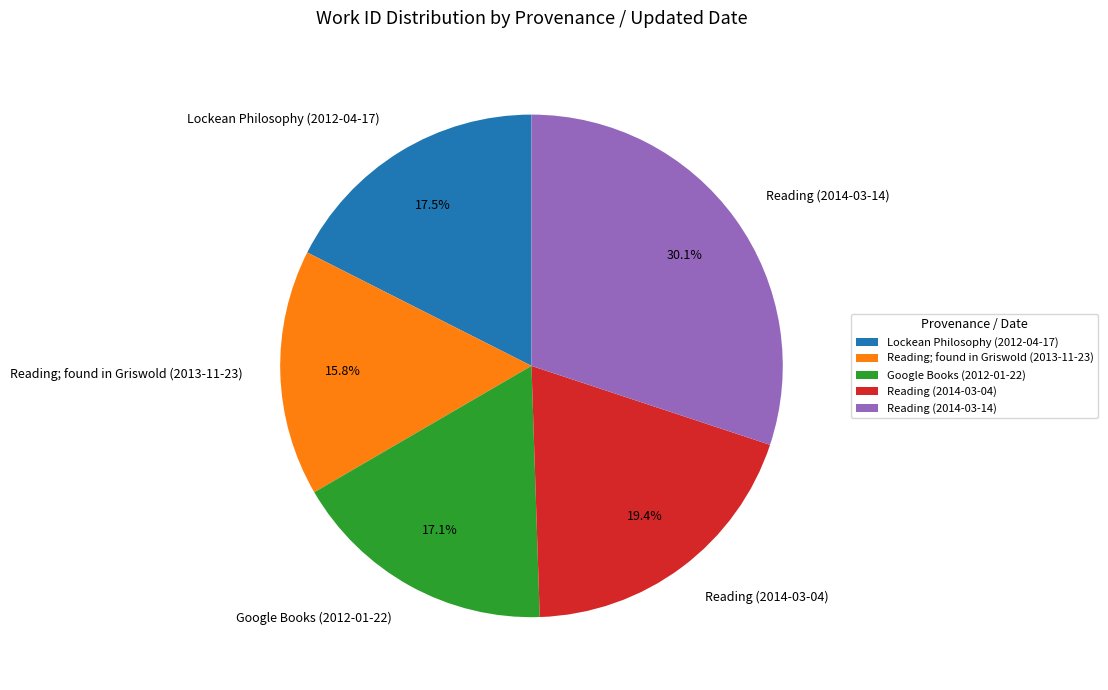

What is the total percentage of Reading; found in Griswold (2013-11-23) and Reading (2014-03-04)?

35.2%